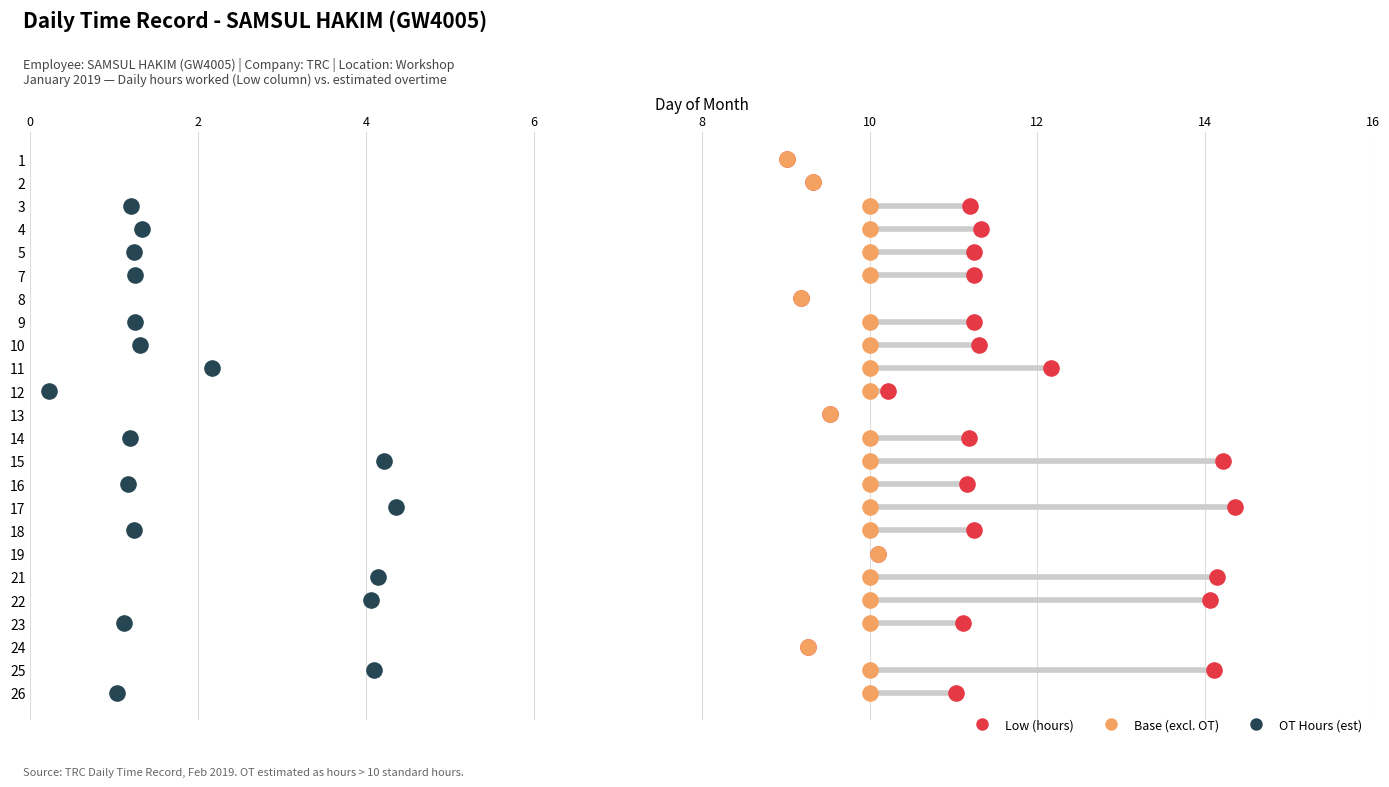

Which series has the largest total across all categories?

Low (hours)